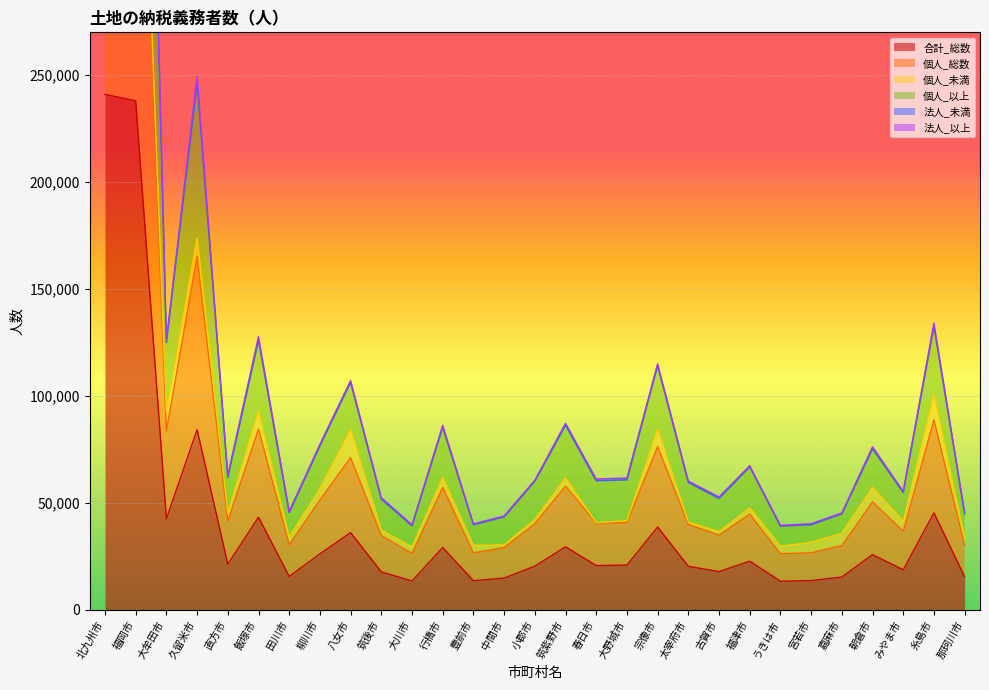

True or false: 合計_総数 has a value of 20830 at 大野城市.

True